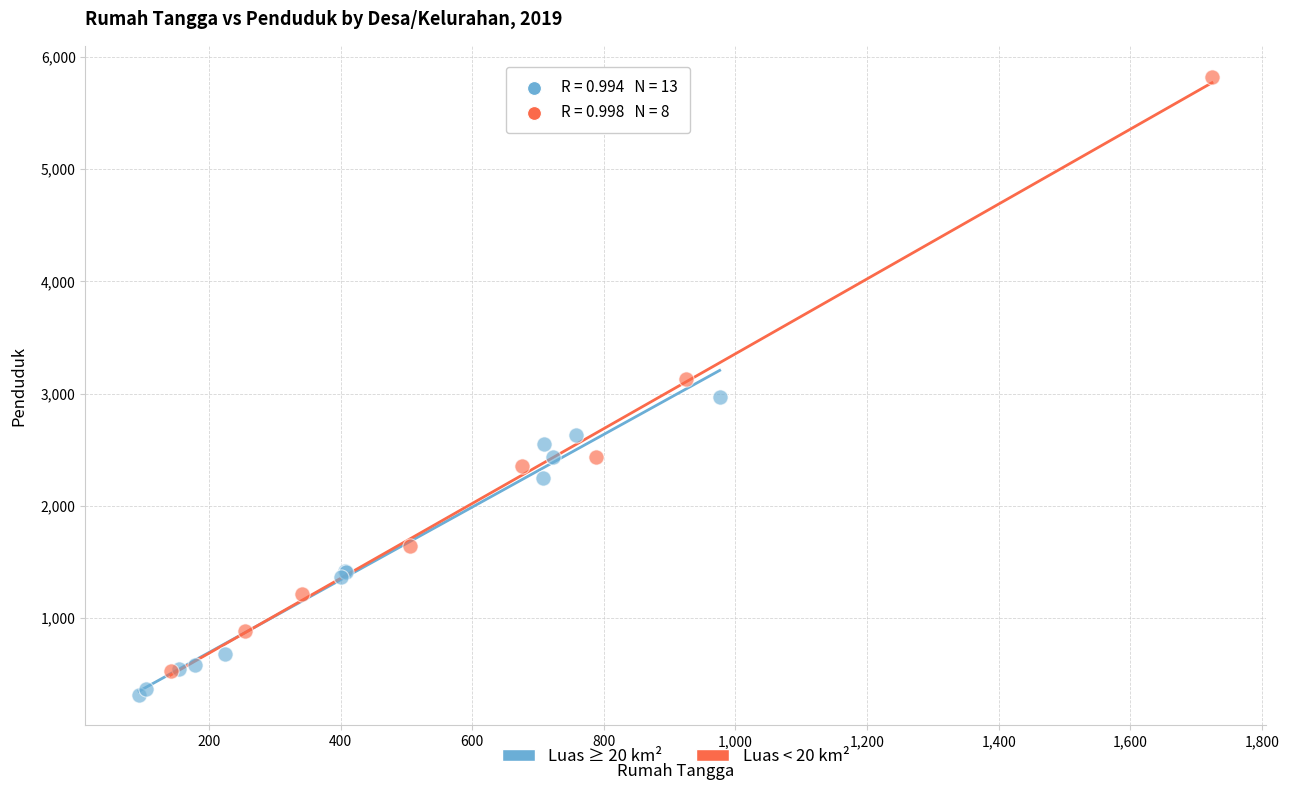

Which series reaches the minimum Y coordinate?

Luas ≥ 20 km²